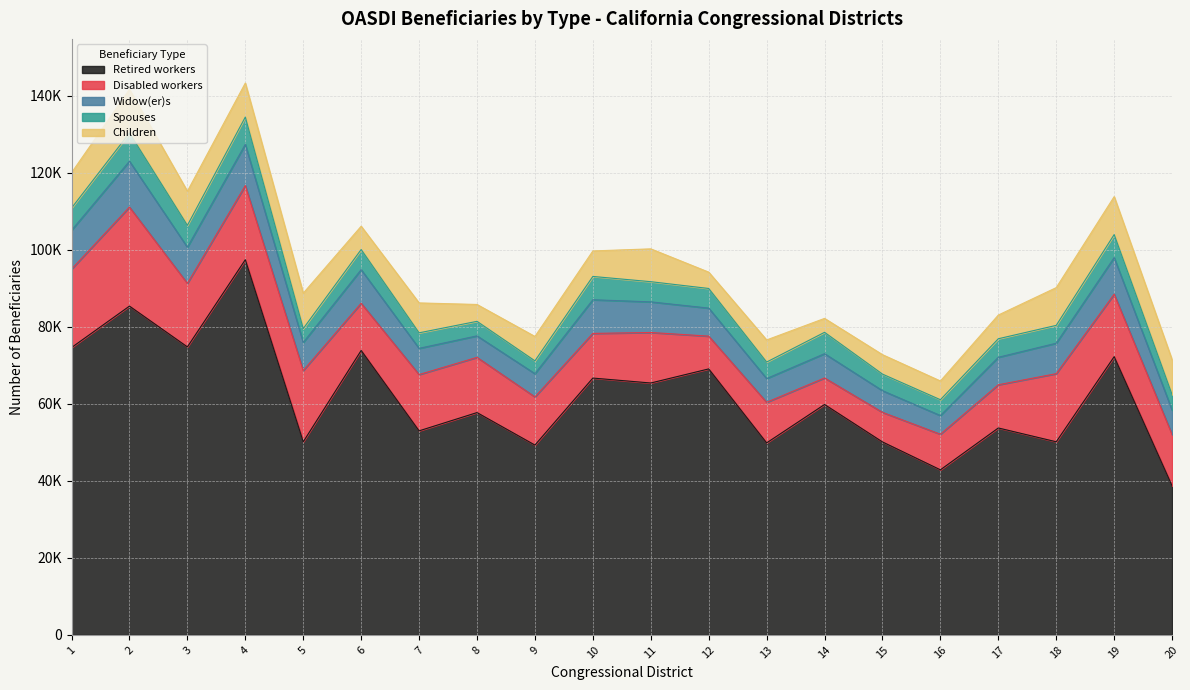

The Widow(er)s series shows 3470 at 15. True or false?

False